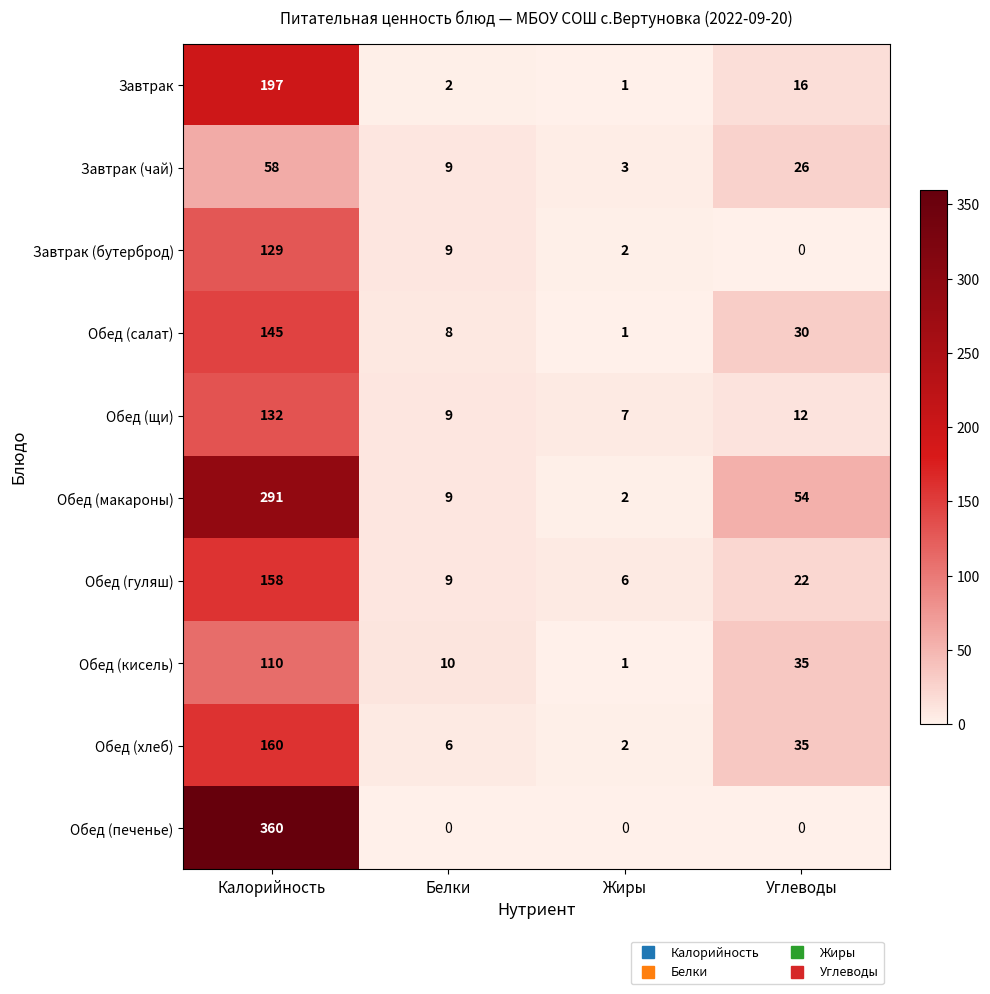

What is the difference between the Обед (салат) values at Калорийность and Белки?

137